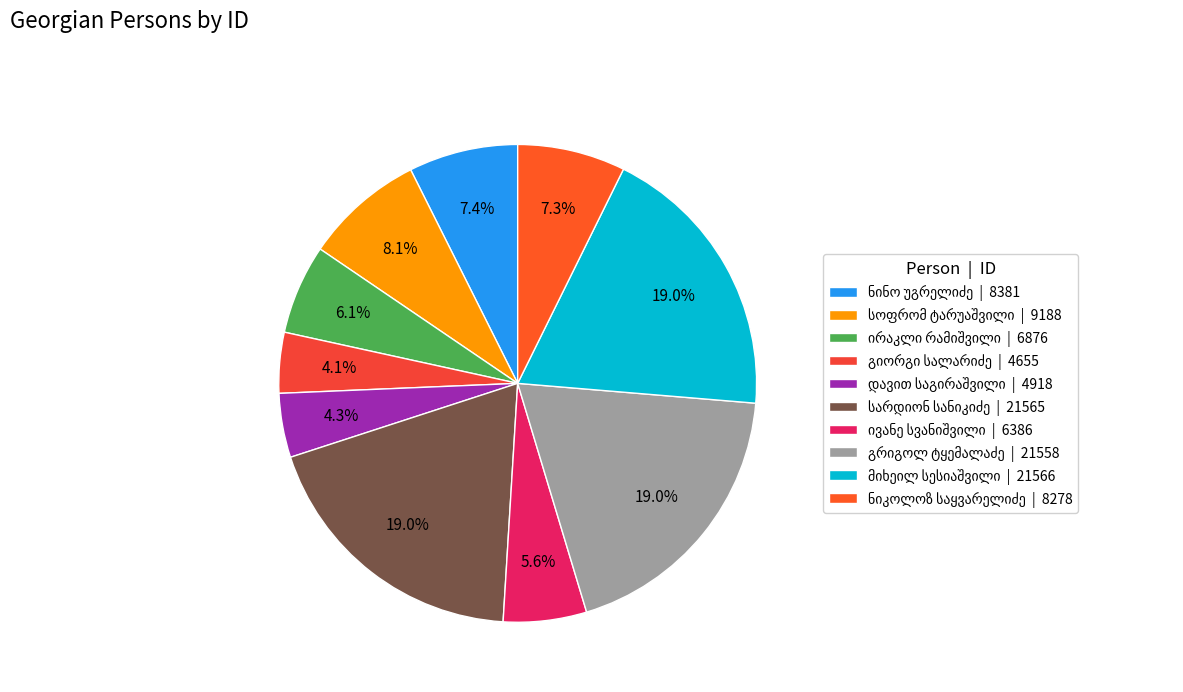

What portion of the pie excludes გრიგოლ ალექსის ძე ტყემალაძე?

81.0%